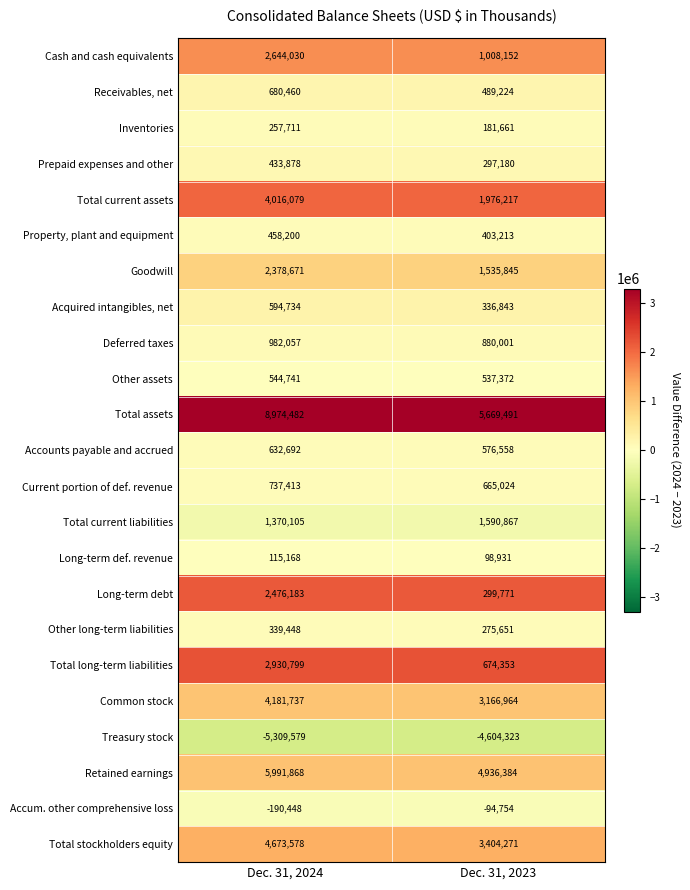

Which series changed the most between Dec. 31, 2024 and Dec. 31, 2023?

Total assets